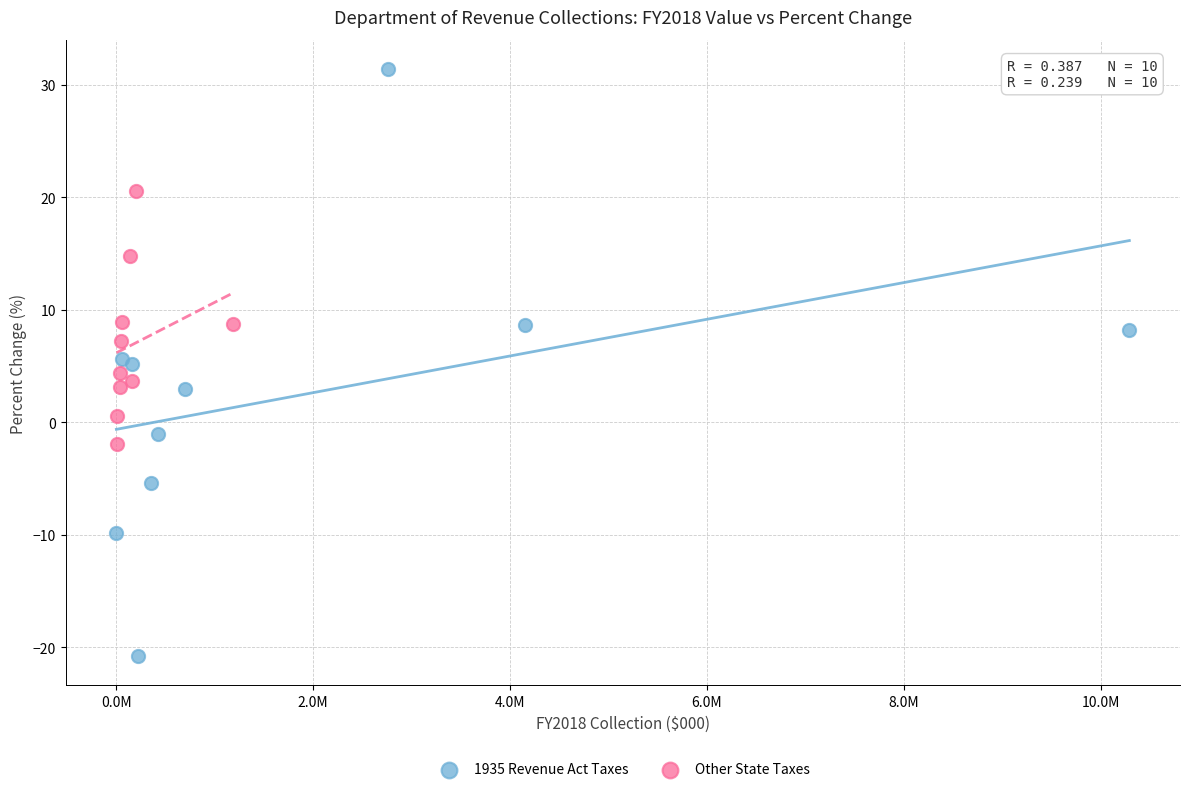

What are all the series names shown in the legend?

1935 Revenue Act Taxes, Other State Taxes